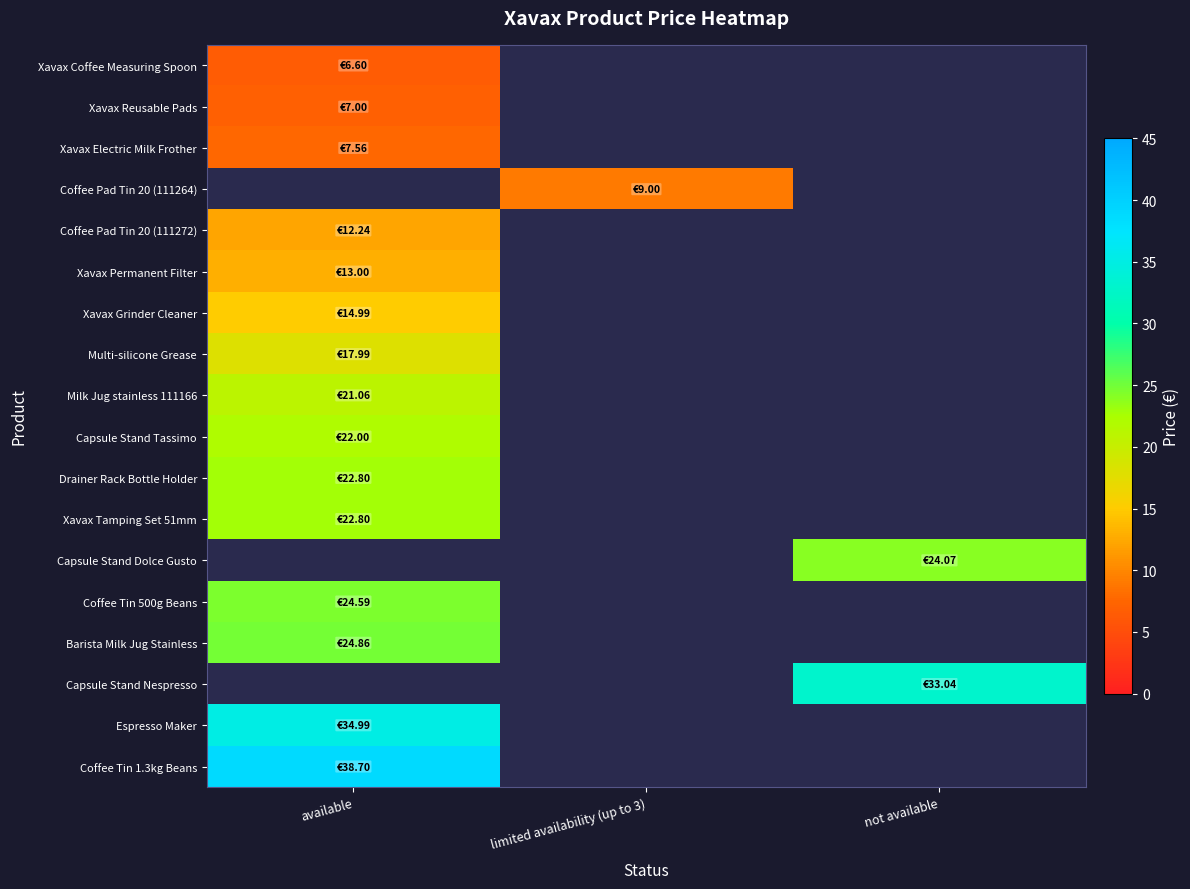

At which label does Barista Milk Jug Stainless reach its minimum?

available